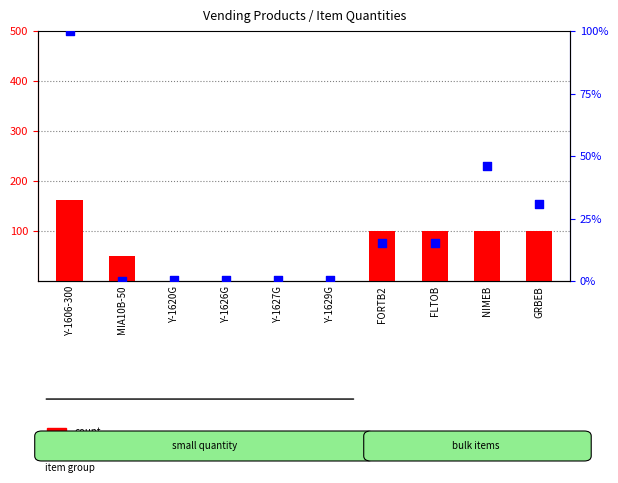

What are all the series names shown in the legend?

count, percentile rank within the sample